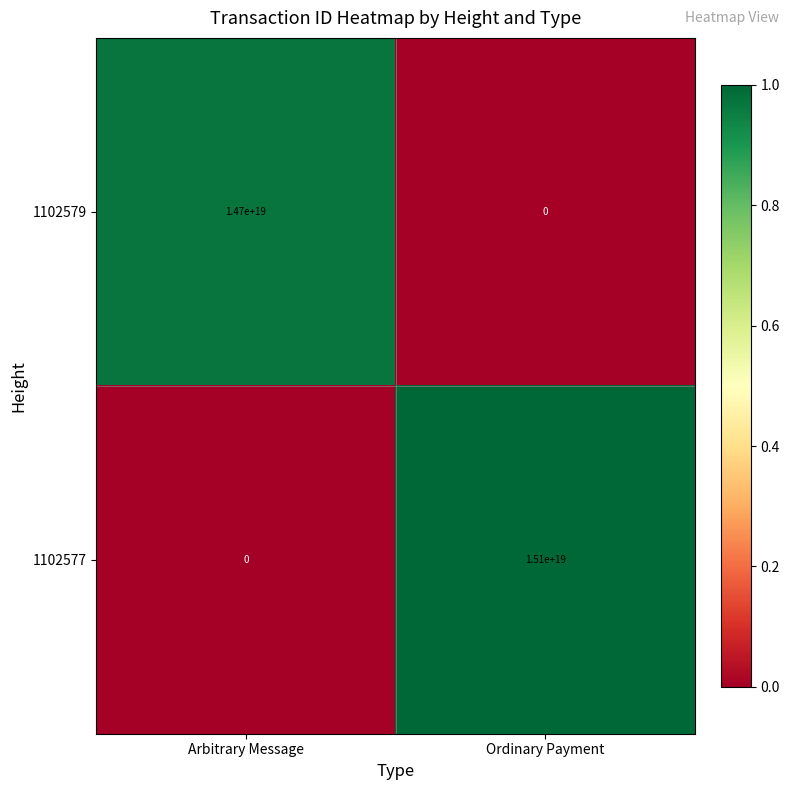

Which series changed the most between Arbitrary Message and Ordinary Payment?

1102577